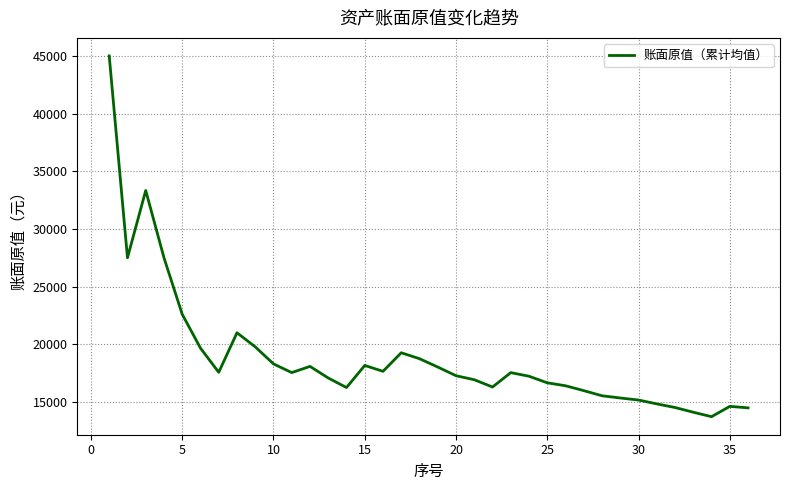

What is the difference between the maximum and minimum values?

31276.5